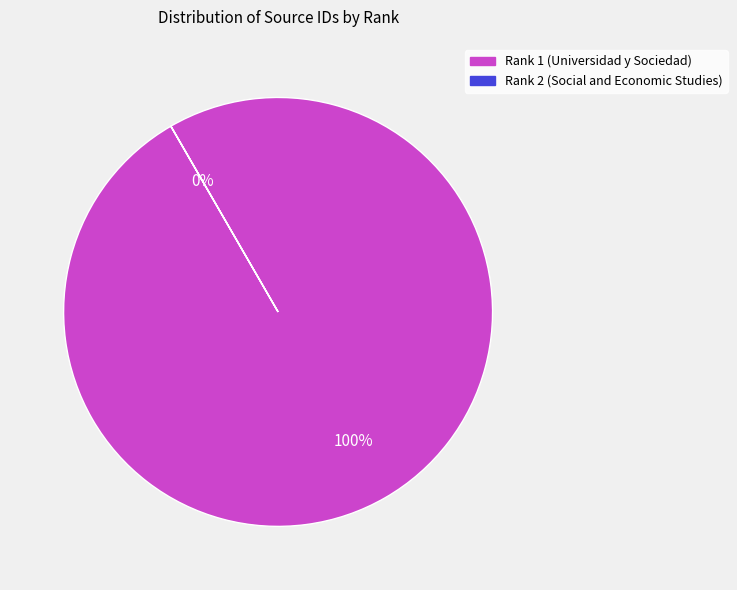

How many segments does this pie chart have?

2